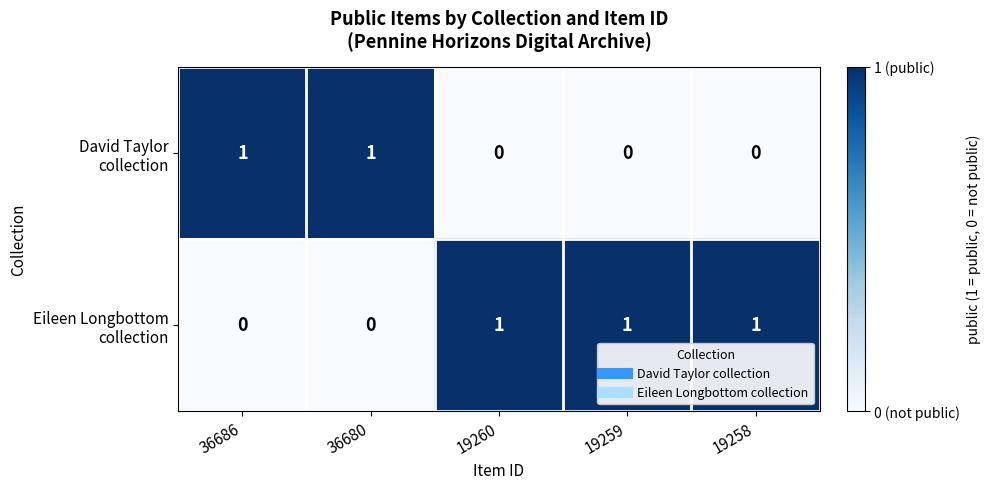

At how many categories does at least one series exceed 0?

5